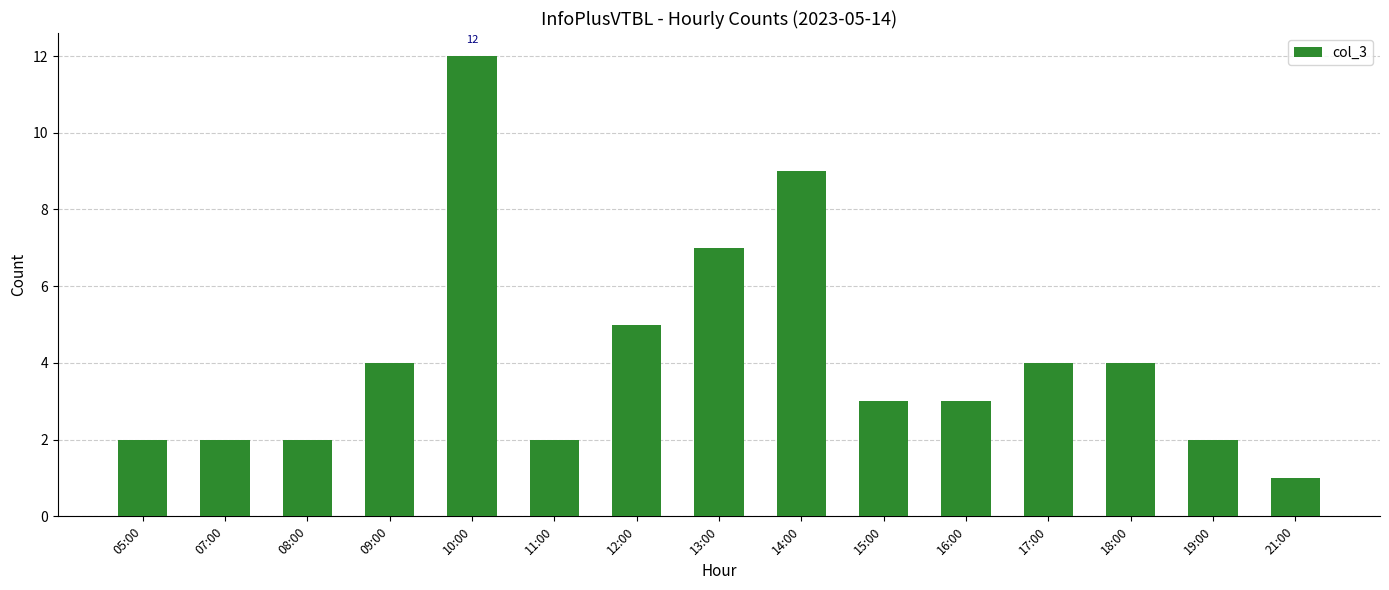

What is the sum of the values at 07:00 and 14:00?

11